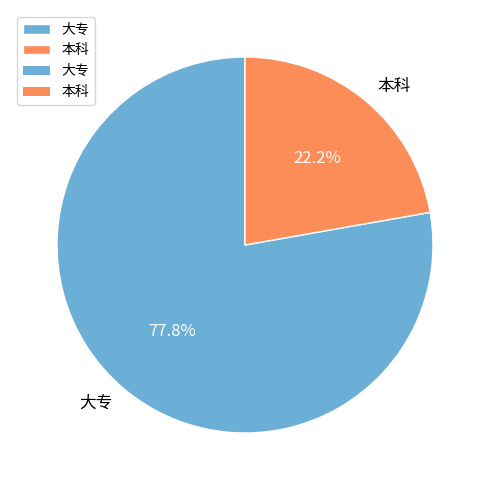

To the nearest percent, what is the difference between the 大专 and 本科 slice percentages?

56%